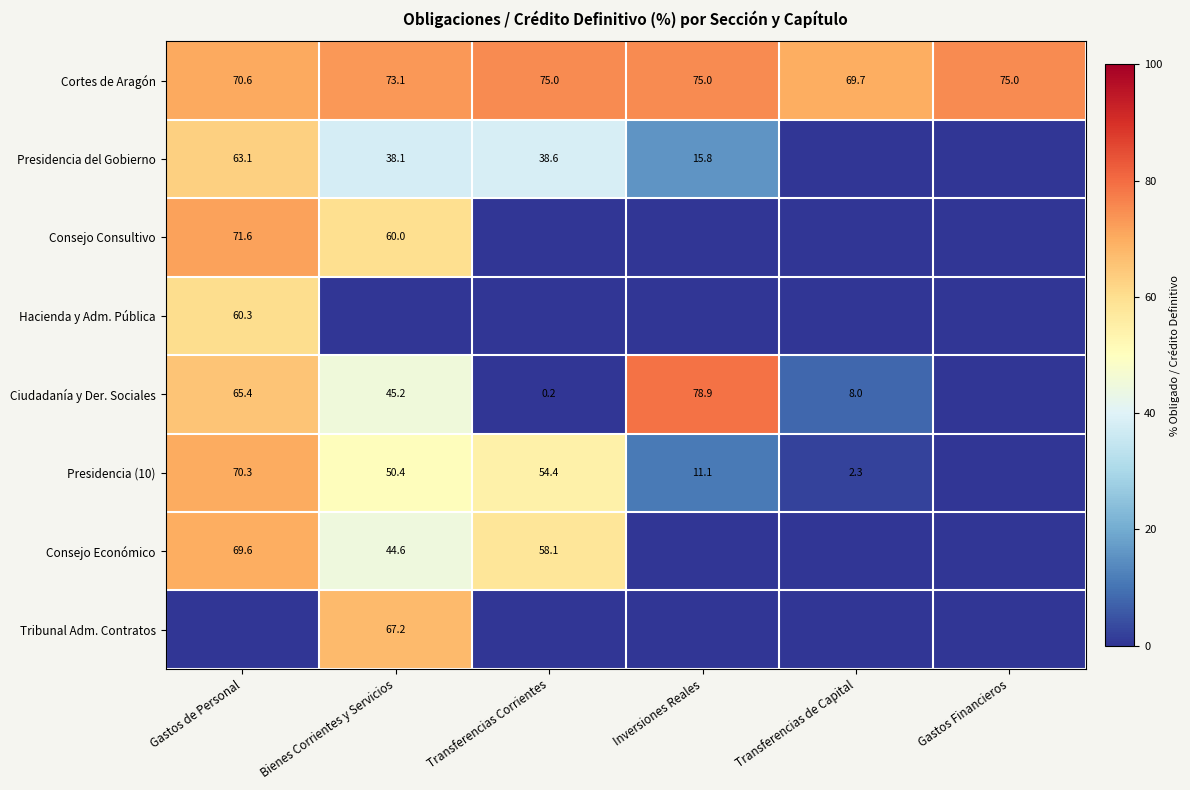

Which category has the highest value in the Cortes de Aragón series?

Transferencias Corrientes